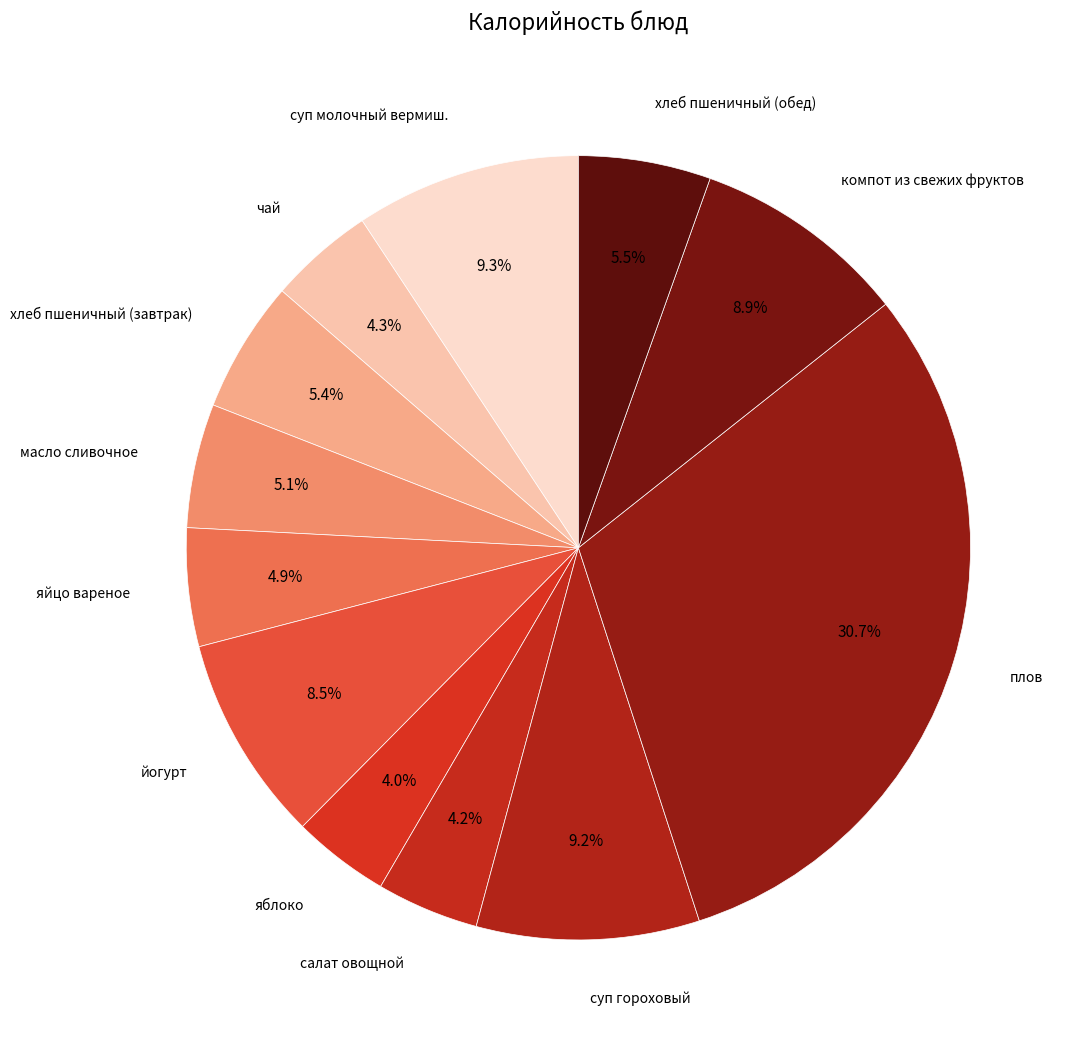

How many segments does this pie chart have?

12